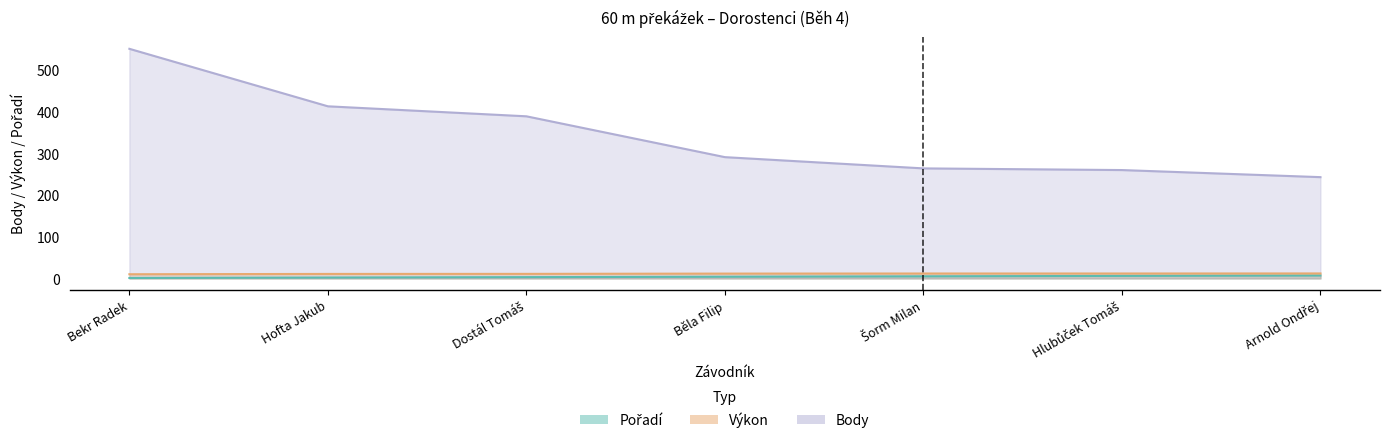

How many series are shown in this chart?

3